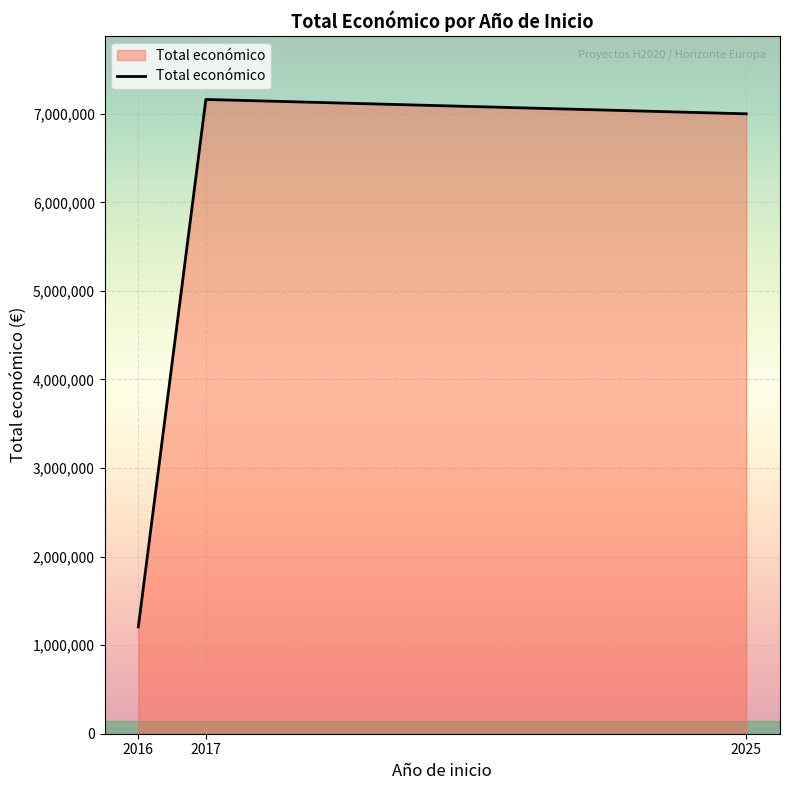

What is the difference between the maximum and second lowest values?

162207